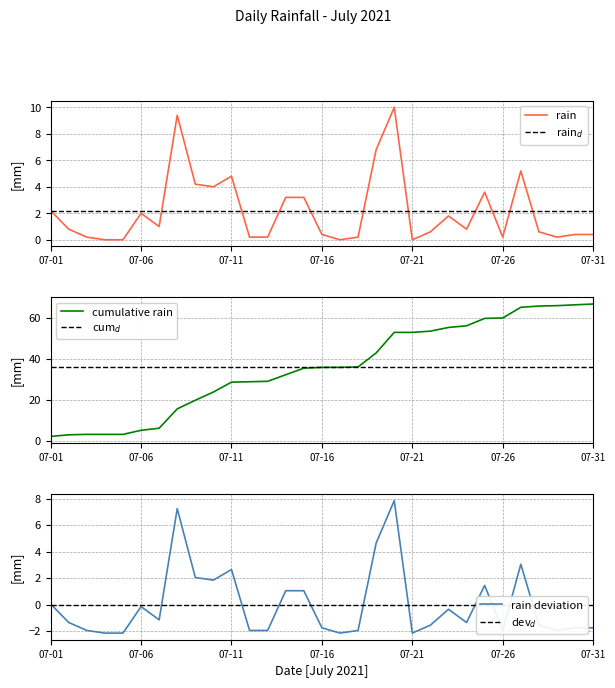

How many categories are shown in the chart?

31